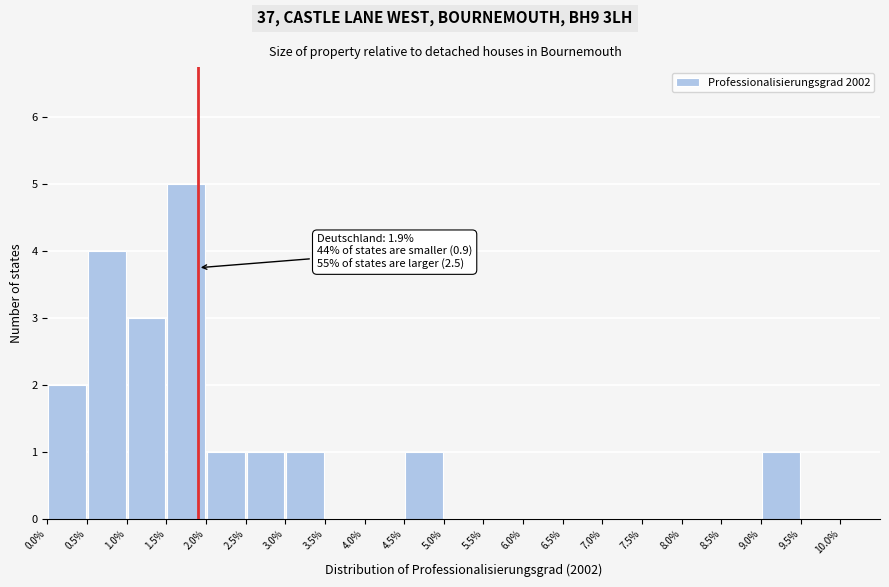

Over which range of the x-axis is the bar tallest?

1.5% to 2.0%